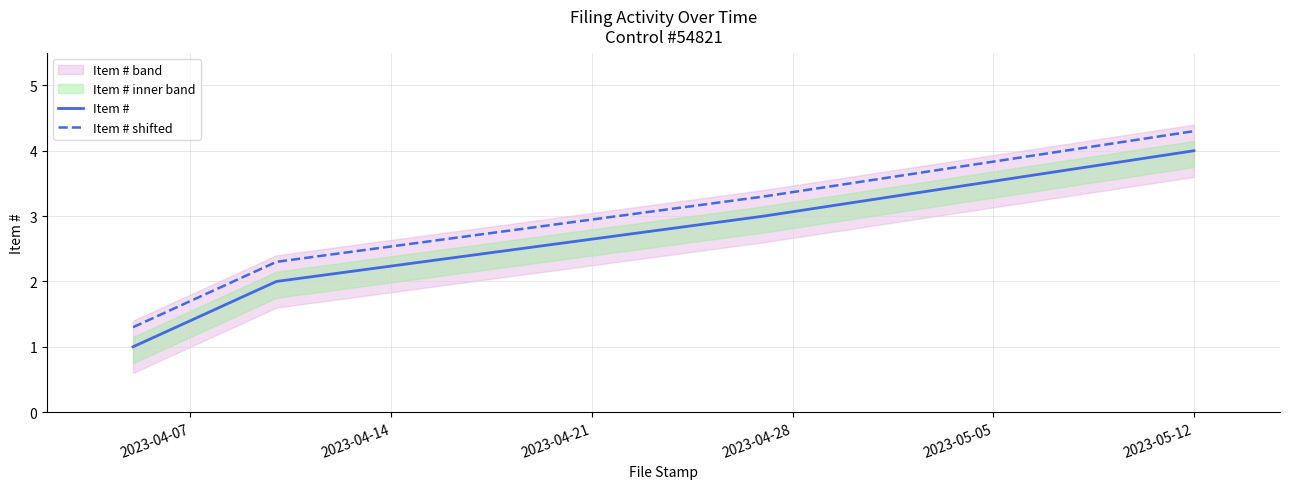

Which series has the largest total across all categories?

Item # shifted